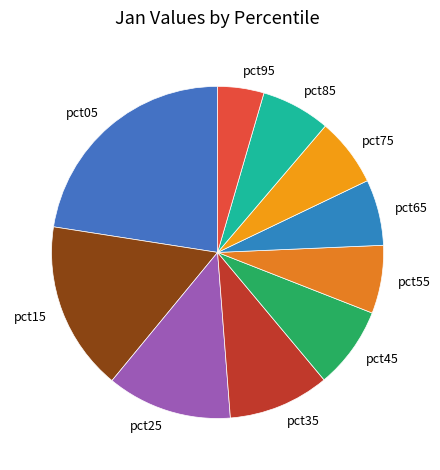

What is the largest slice in the pie chart?

pct05